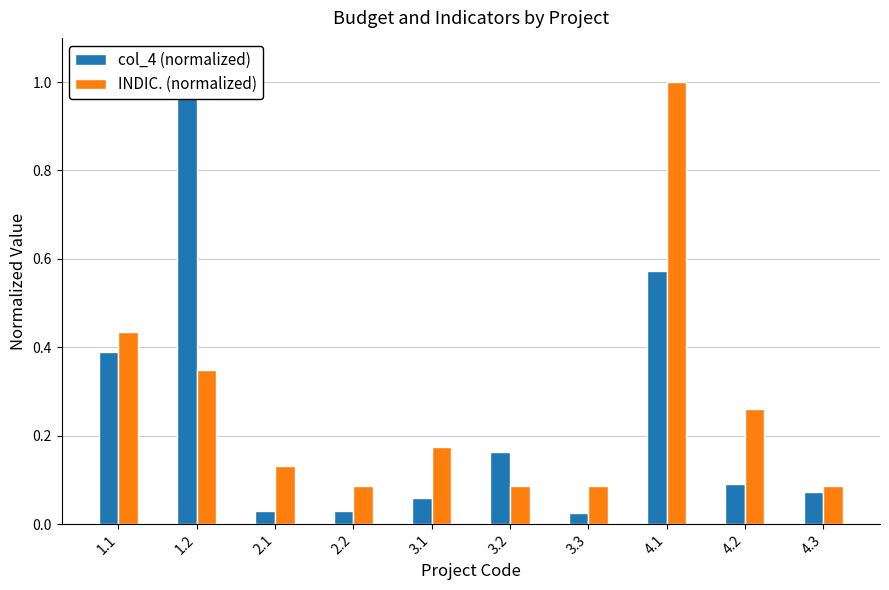

Reading left to right, transcribe all the data shown in this chart.

col_4 (normalized): 1.1=0.4	1.2=1.0	2.1=0.0	2.2=0.0	3.1=0.1	3.2=0.2	3.3=0.0	4.1=0.6	4.2=0.1	4.3=0.1
INDIC. (normalized): 1.1=0.4	1.2=0.3	2.1=0.1	2.2=0.1	3.1=0.2	3.2=0.1	3.3=0.1	4.1=1.0	4.2=0.3	4.3=0.1